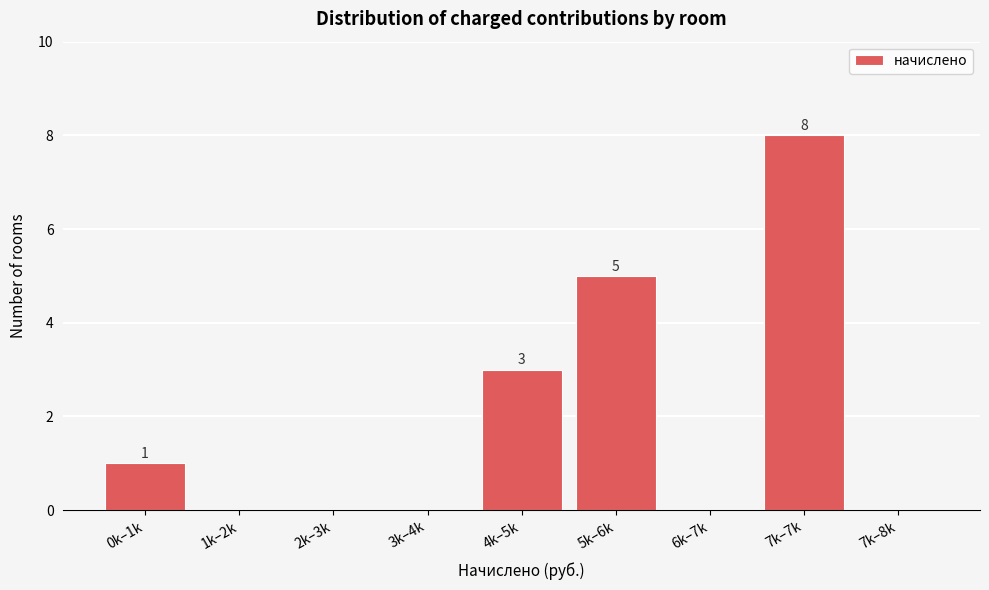

Reading right to left, list all the values displayed in this chart.

7k–8k=0	7k–7k=8	6k–7k=0	5k–6k=5	4k–5k=3	3k–4k=0	2k–3k=0	1k–2k=0	0k–1k=1